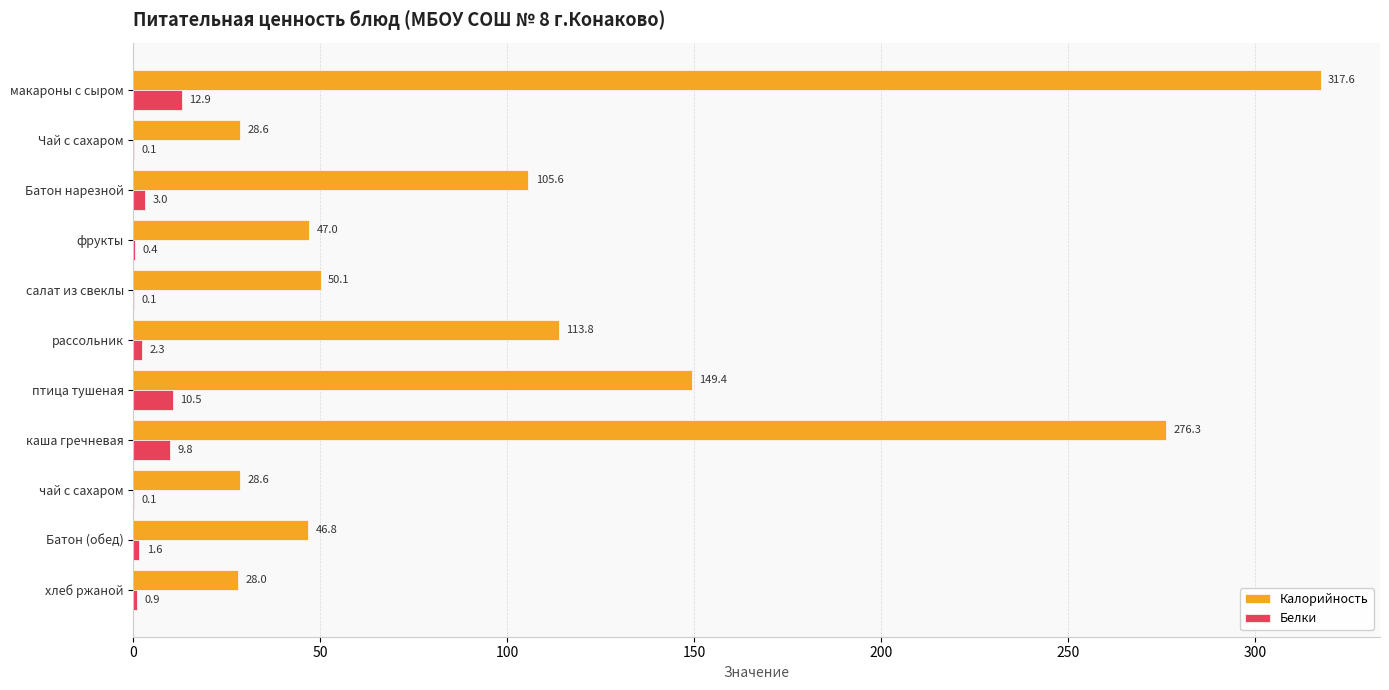

At which category is the sum across all series the highest?

макароны с сыром